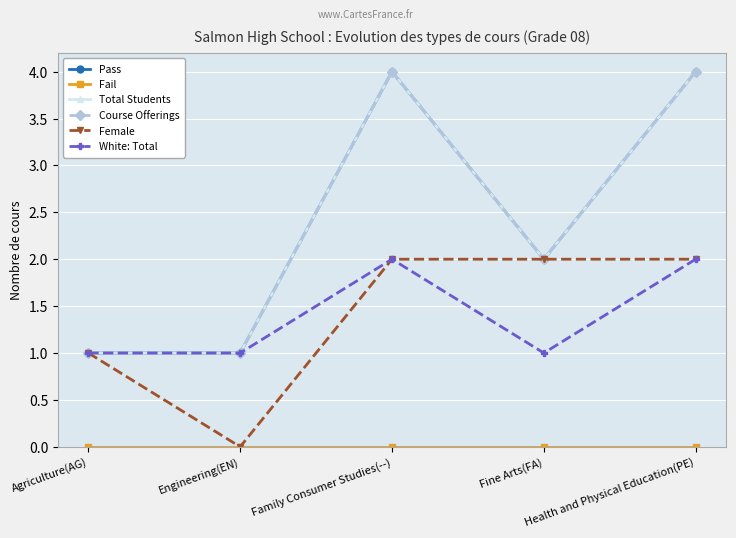

What value does the Course Offerings series have at Engineering(EN)?

1